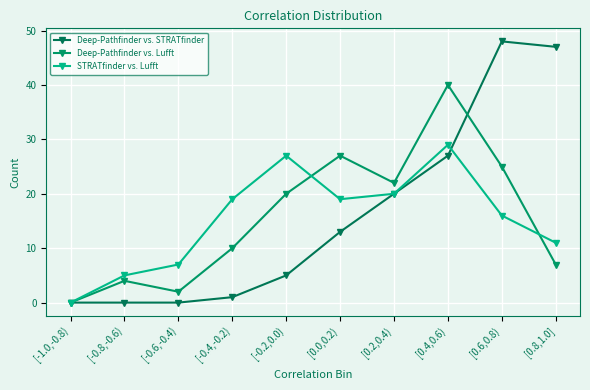

The value of Deep-Pathfinder vs. STRATfinder at [0.4,0.6) is 27. True or false?

True